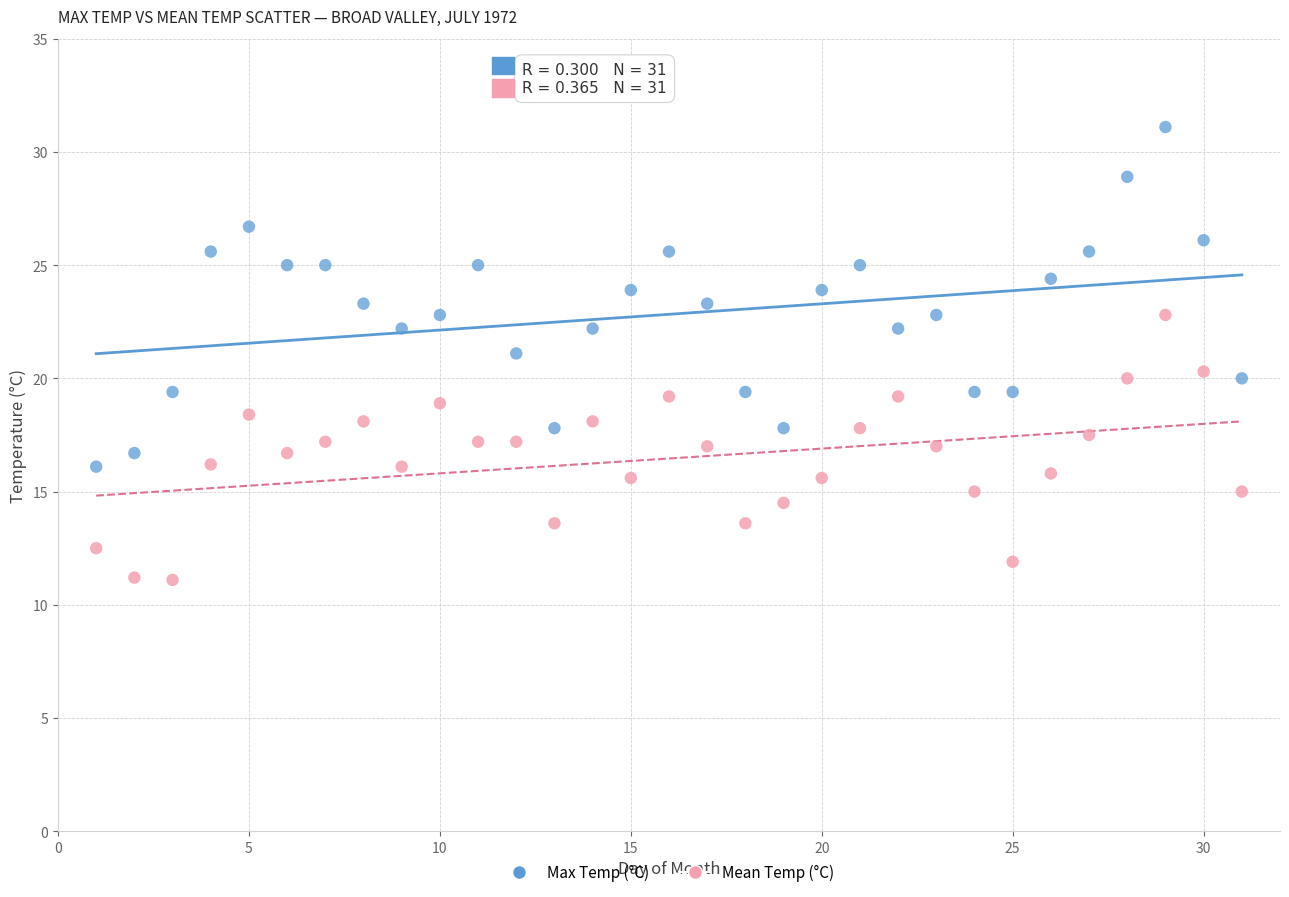

What is the X range (max minus min) for the scatter plot?

30.0